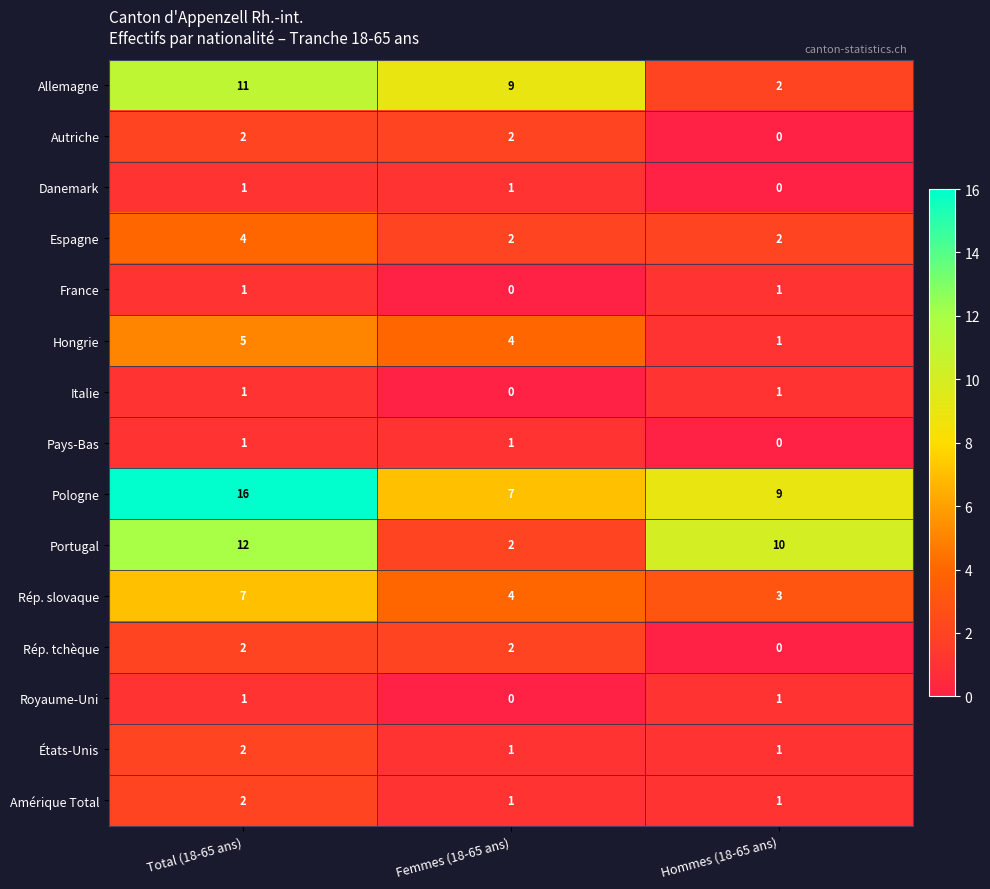

What is the maximum value for Allemagne?

11